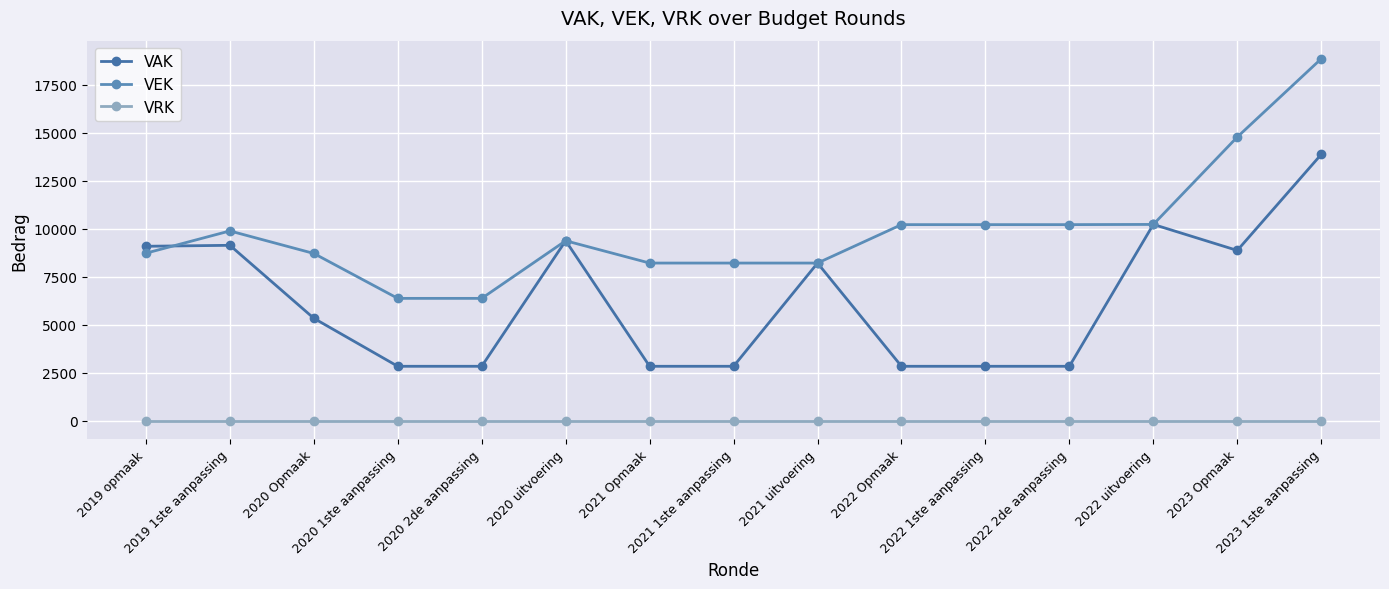

What is the value of the VAK point at the 12th from the left?

2837